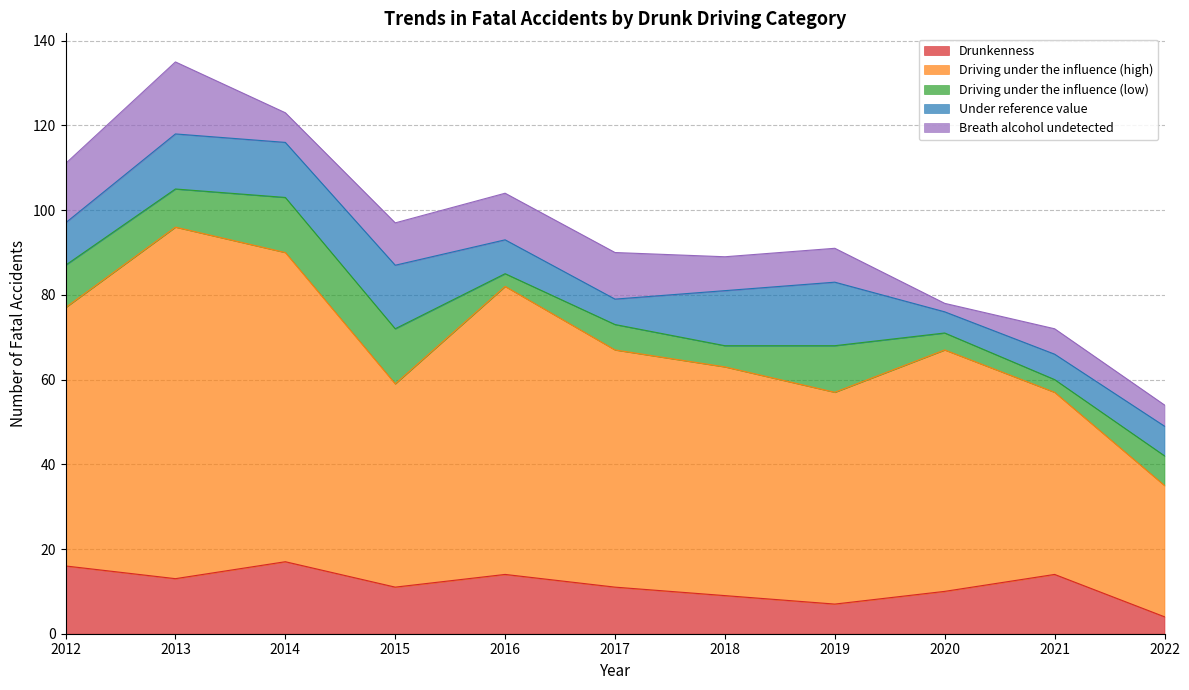

What is the difference between the second highest and minimum values in the Under reference value series?

10